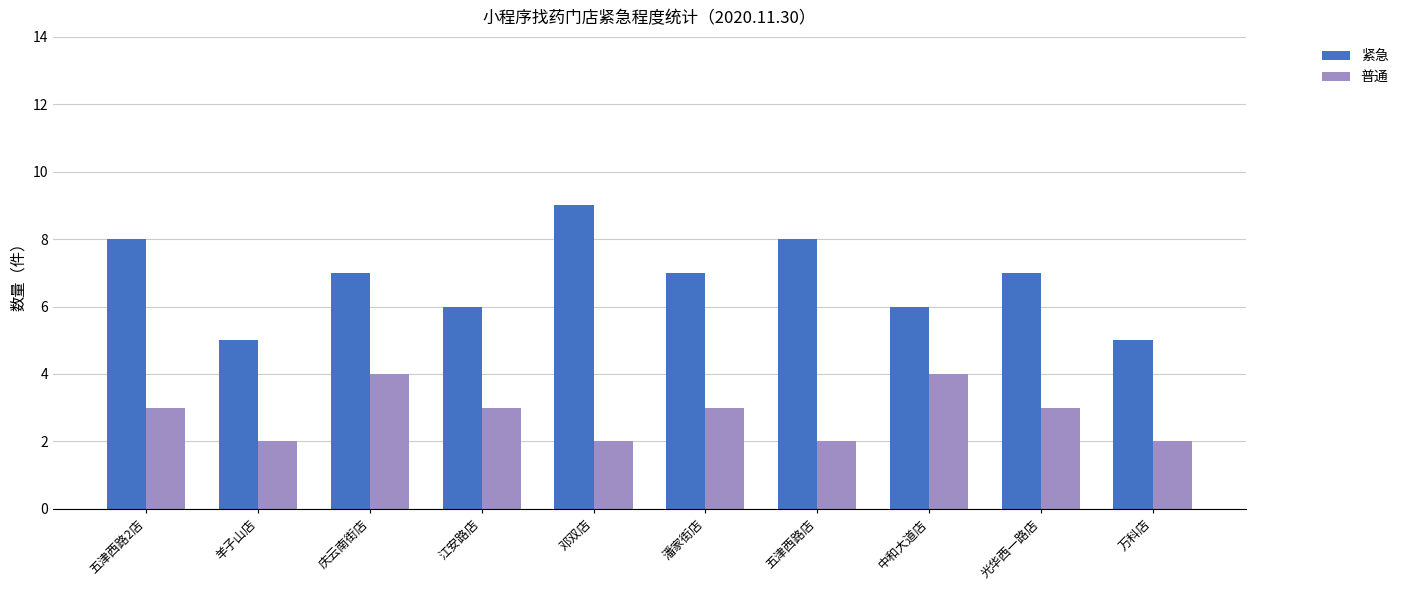

Which series has the widest spread of values?

紧急